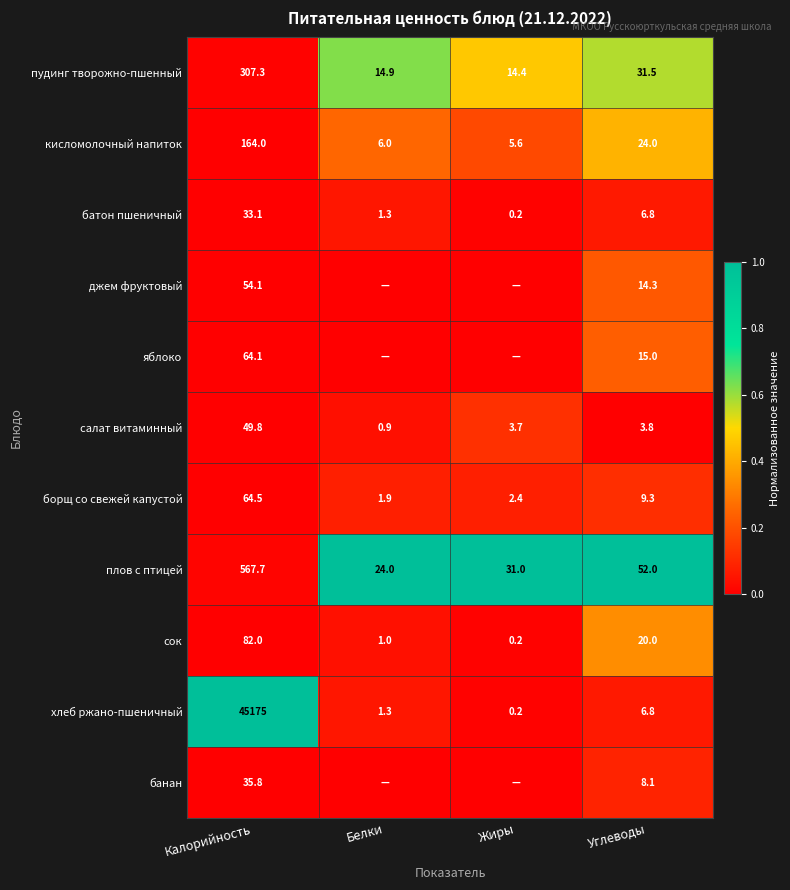

Where does the борщ со свежей капустой series first go above 9?

Калорийность